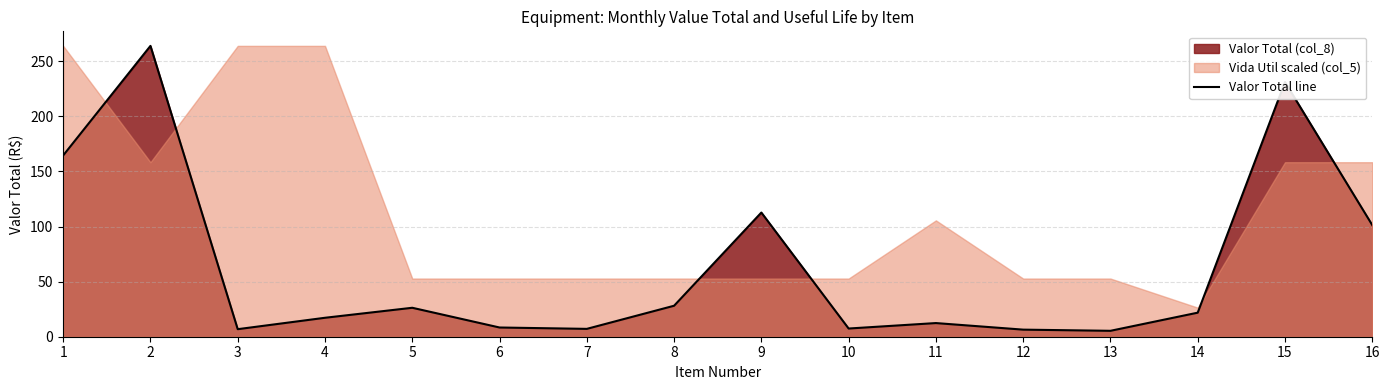

Which label corresponds to the smallest value in the chart?

13